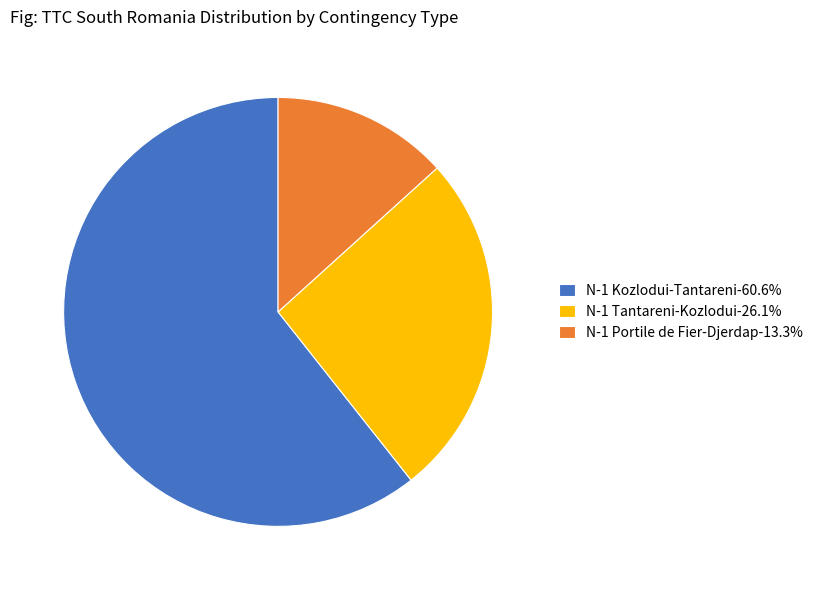

Approximately how many times larger is the value at N-1 Portile de Fier-Djerdap-13.3% compared to N-1 Tantareni-Kozlodui-26.1%?

0.5